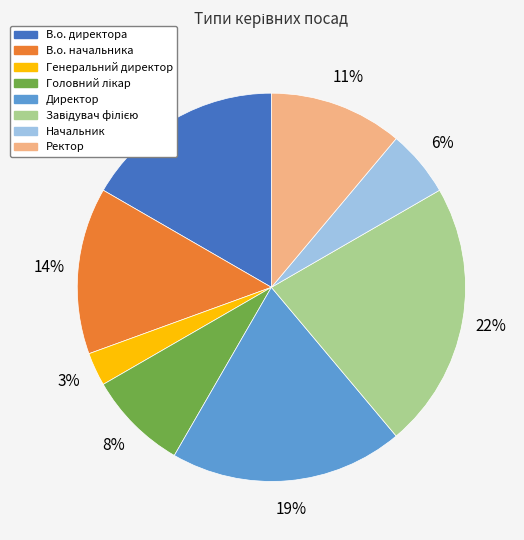

What is the smallest slice in the pie chart?

Генеральний директор